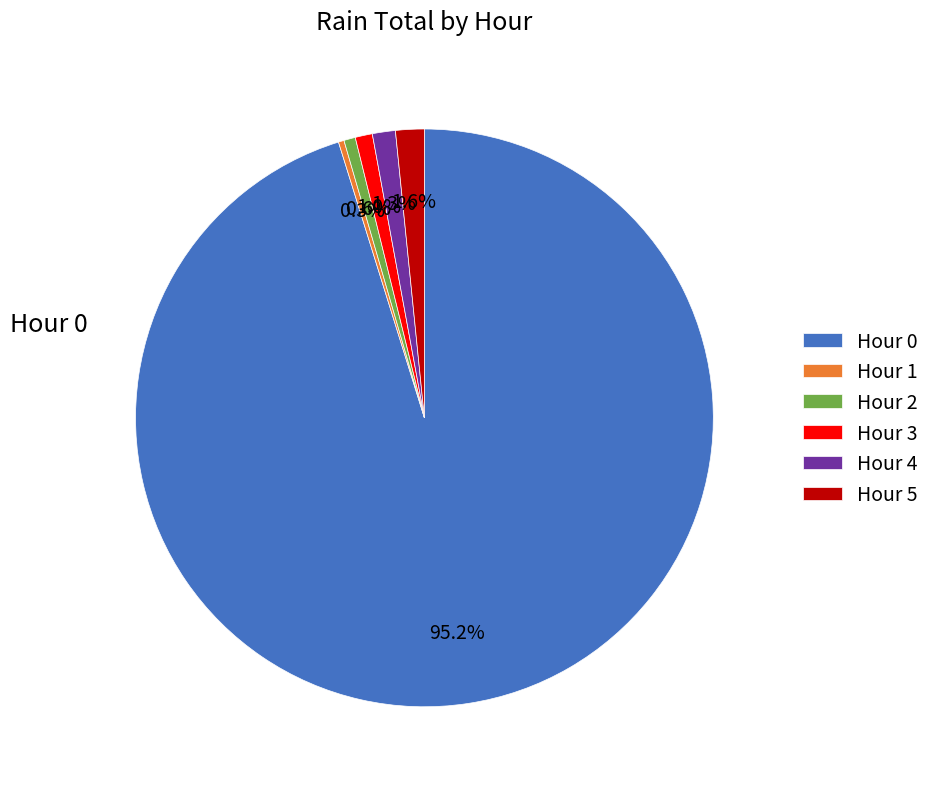

Between Hour 5 and Hour 1, which is larger?

Hour 5